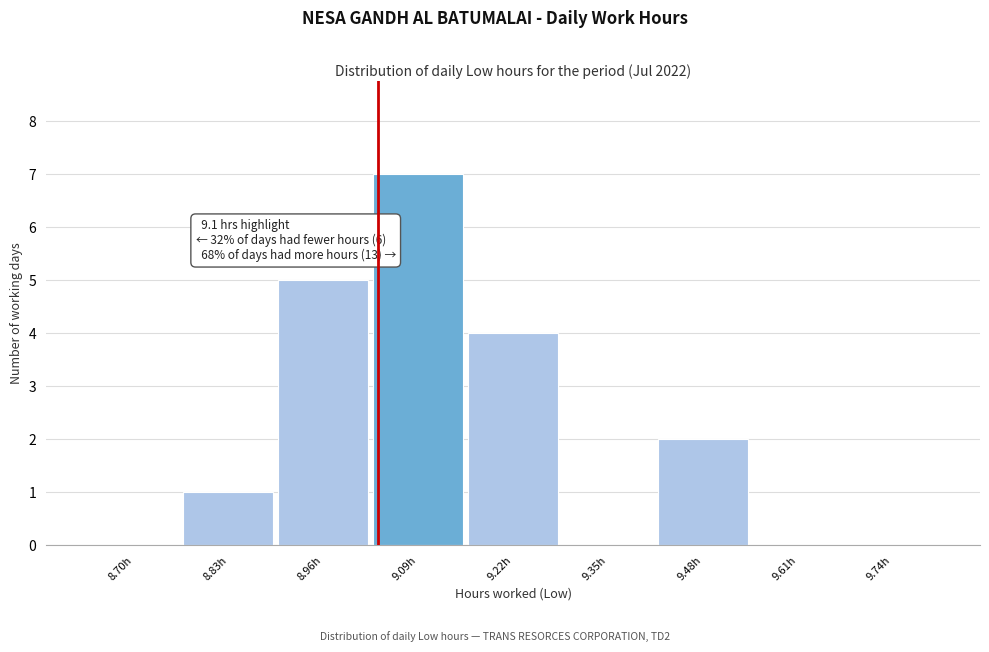

Reading right to left, extract all data points from this chart.

9.74h=0	9.61h=0	9.48h=2	9.35h=0	9.22h=4	9.09h=7	8.96h=5	8.83h=1	8.70h=0